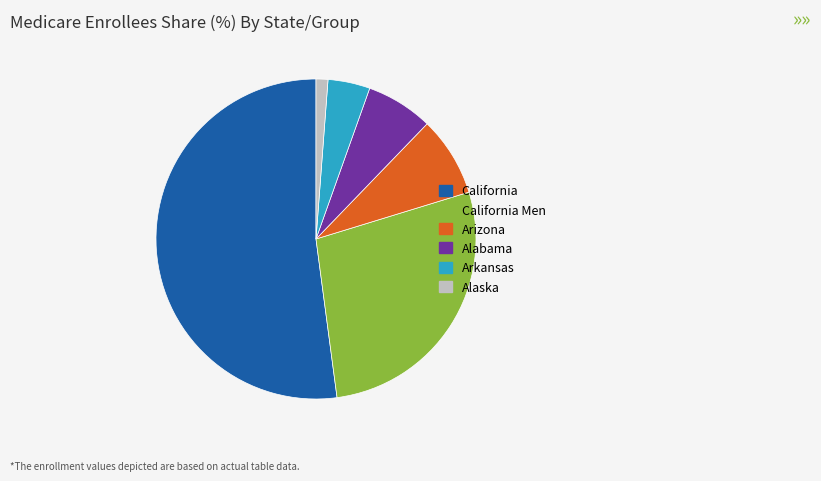

Between Arizona and California Men, which is larger?

California Men